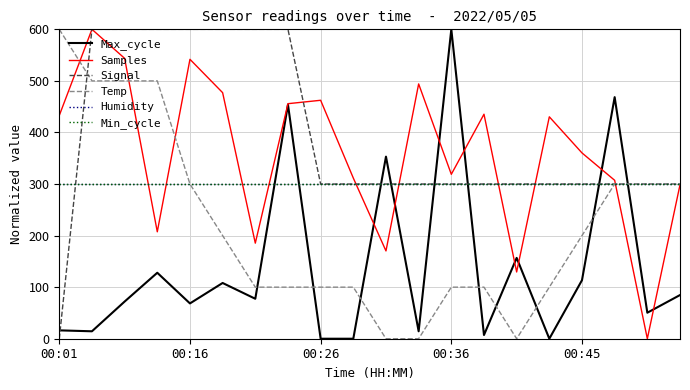

Is this an area chart (filled region under the line)?

No